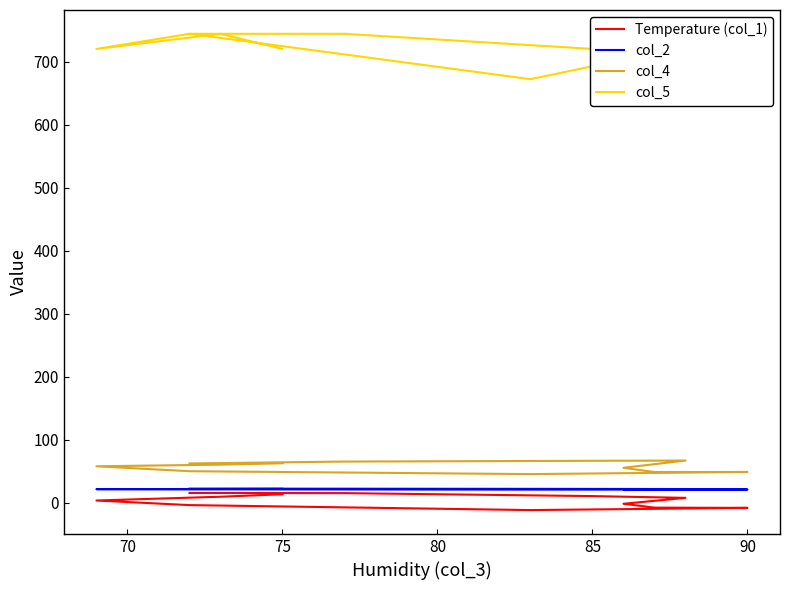

Does the chart display data point markers on the line(s)?

No